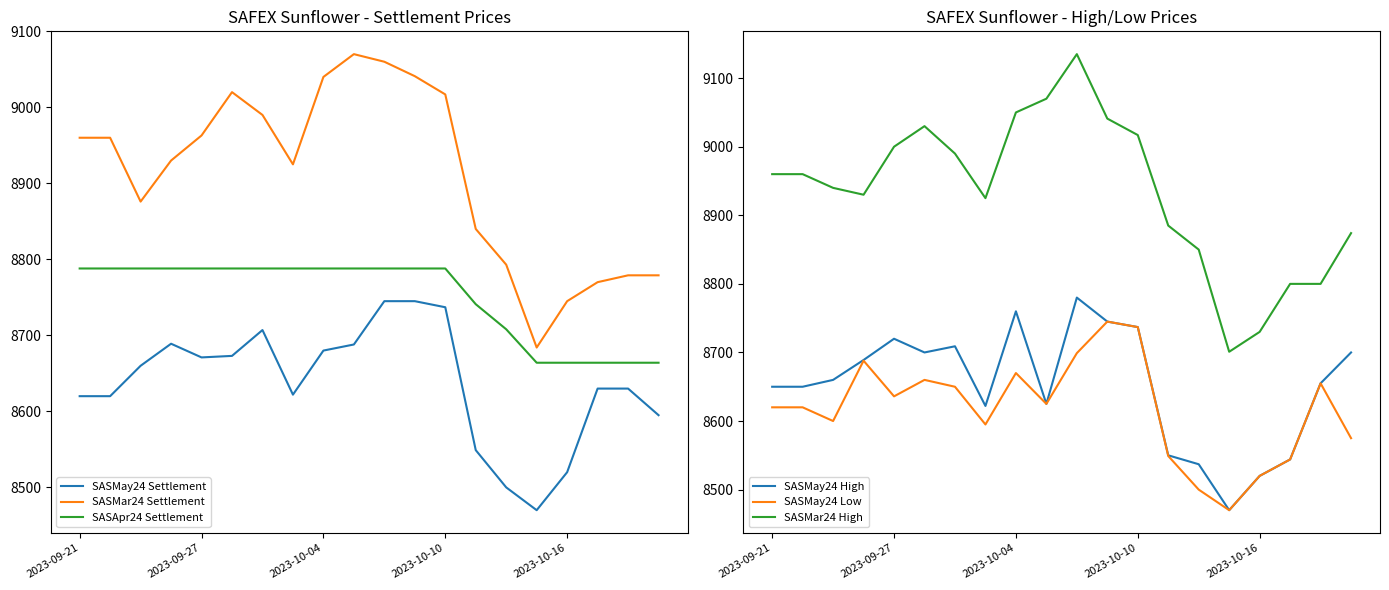

Which series has the widest spread of values?

SASMar24 High